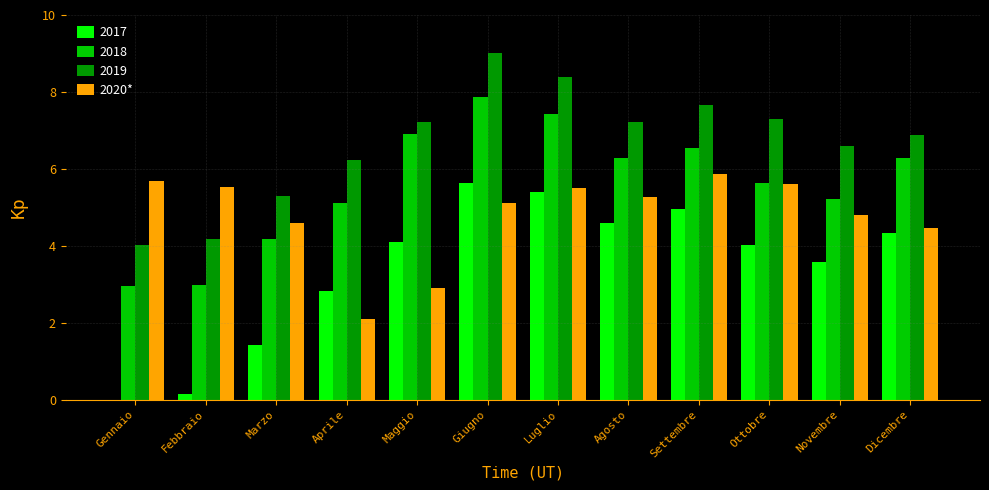

Is the value of 2020* at Ottobre greater than the value of 2018 at Settembre?

No